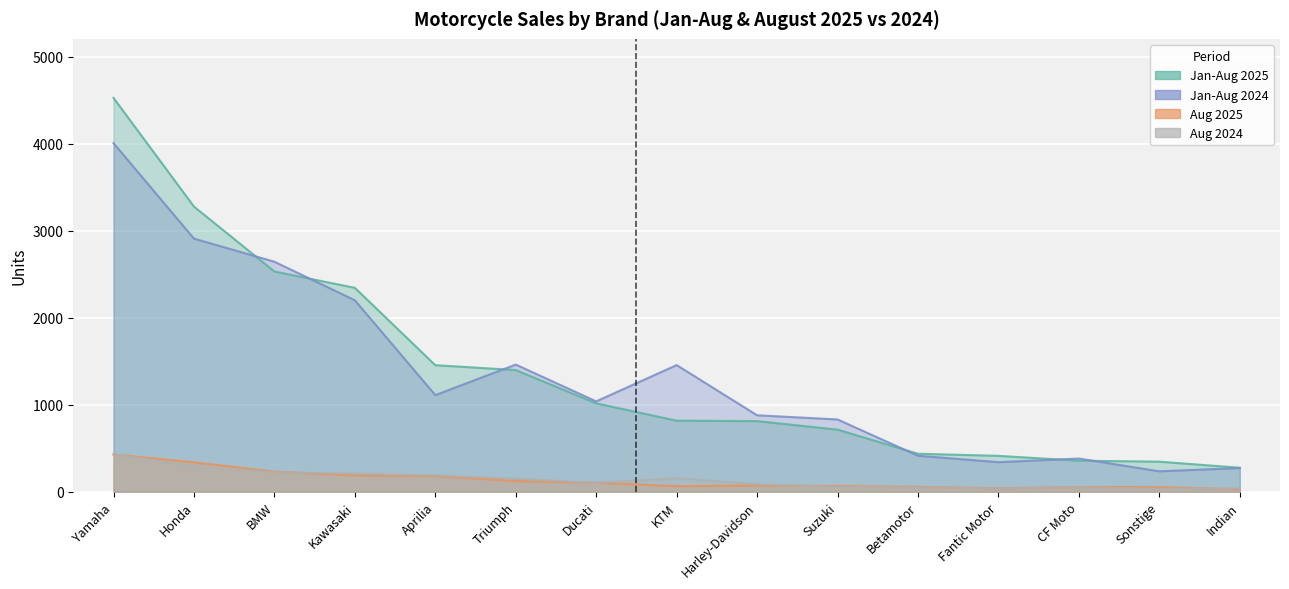

Reading right to left, what are all the values shown in this chart?

Jan-Aug 2025: 276	346	357	413	437	714	812	817	1016	1399	1455	2344	2532	3278	4527
Jan-Aug 2024: 273	235	382	340	414	831	879	1456	1039	1462	1111	2201	2644	2910	4007
Aug 2025: 28	55	55	40	57	66	72	64	104	124	181	188	232	339	429
Aug 2024: 38	35	51	39	51	54	87	156	103	150	189	210	224	294	430